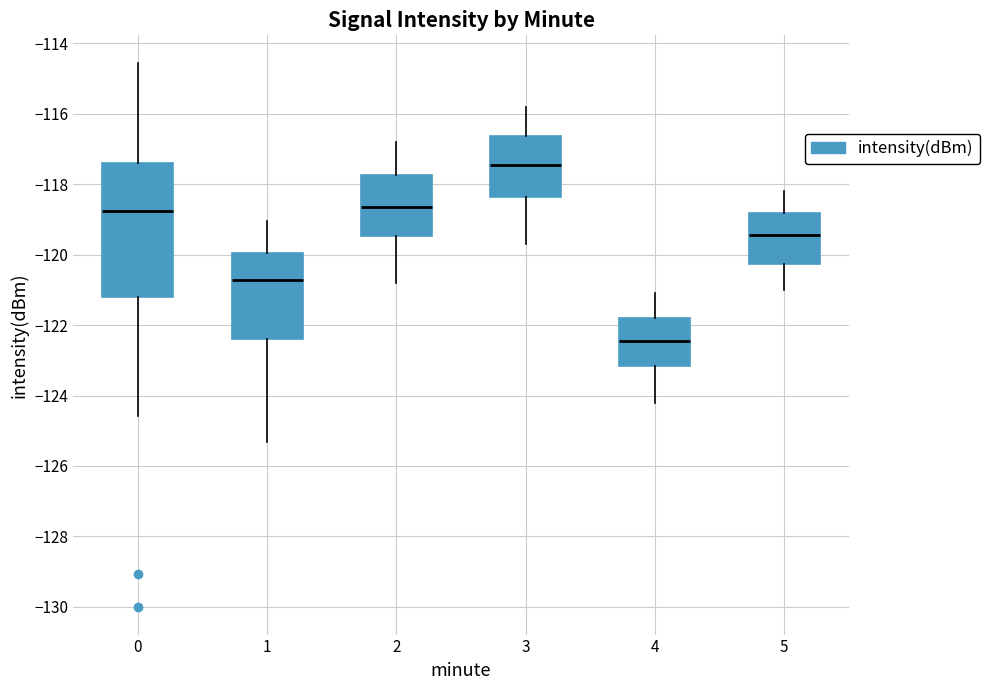

Comparing the boxes themselves (not the whiskers), which one is the tallest?

0